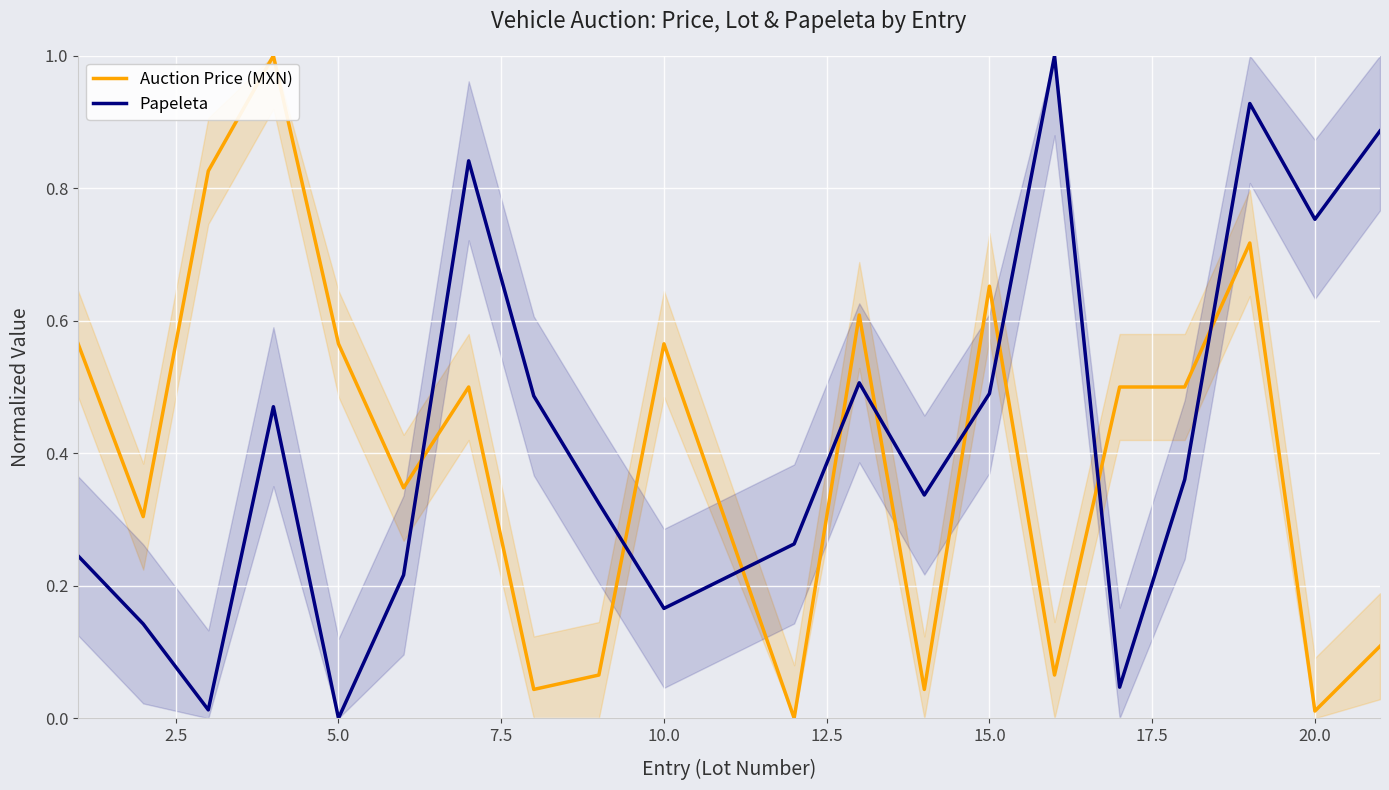

What is the maximum value for Papeleta?

1.0